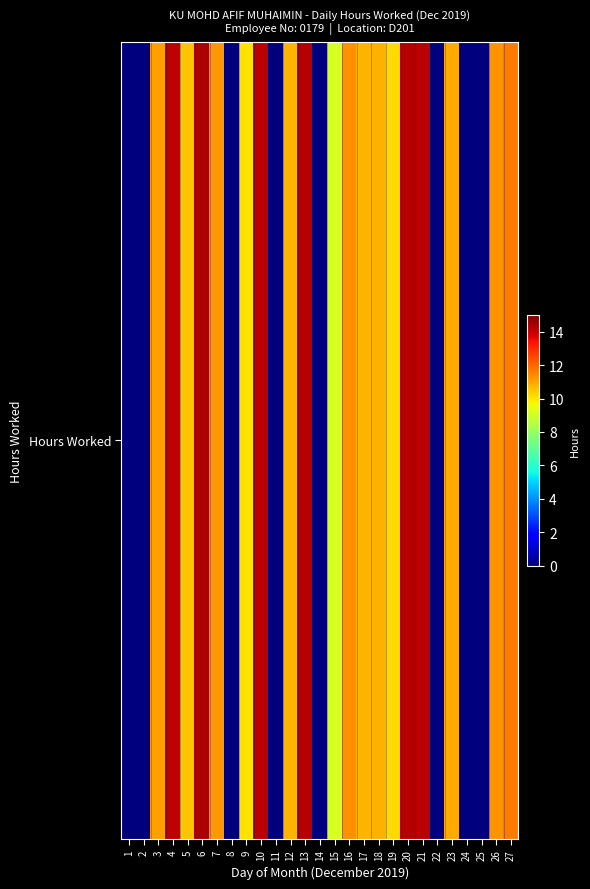

Reading left to right, extract all data points from this chart.

1=0.0	2=0.0	3=11.1	4=14.1	5=10.5	6=14.4	7=11.2	8=0.0	9=10.0	10=14.2	11=0.0	12=10.8	13=14.2	14=0.0	15=9.2	16=11.3	17=10.8	18=10.8	19=10.2	20=14.3	21=14.2	22=0.0	23=10.9	24=0.0	25=0.0	26=11.3	27=11.7